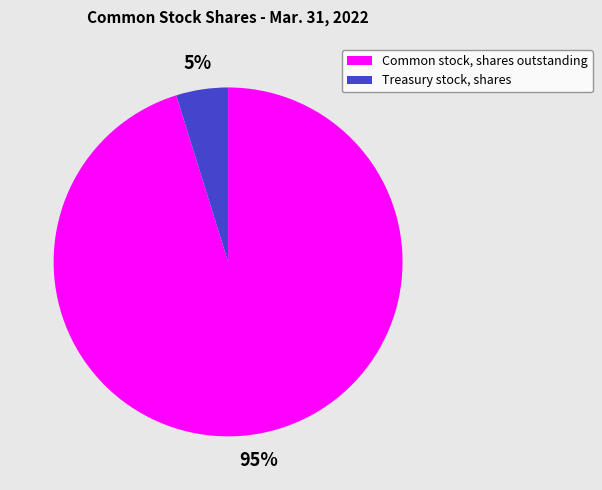

To the nearest percent, what is the average slice percentage?

50%